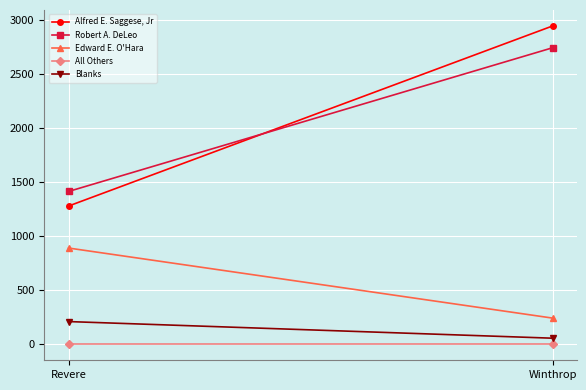

What is the spread (max minus min) of values at Revere?

1416